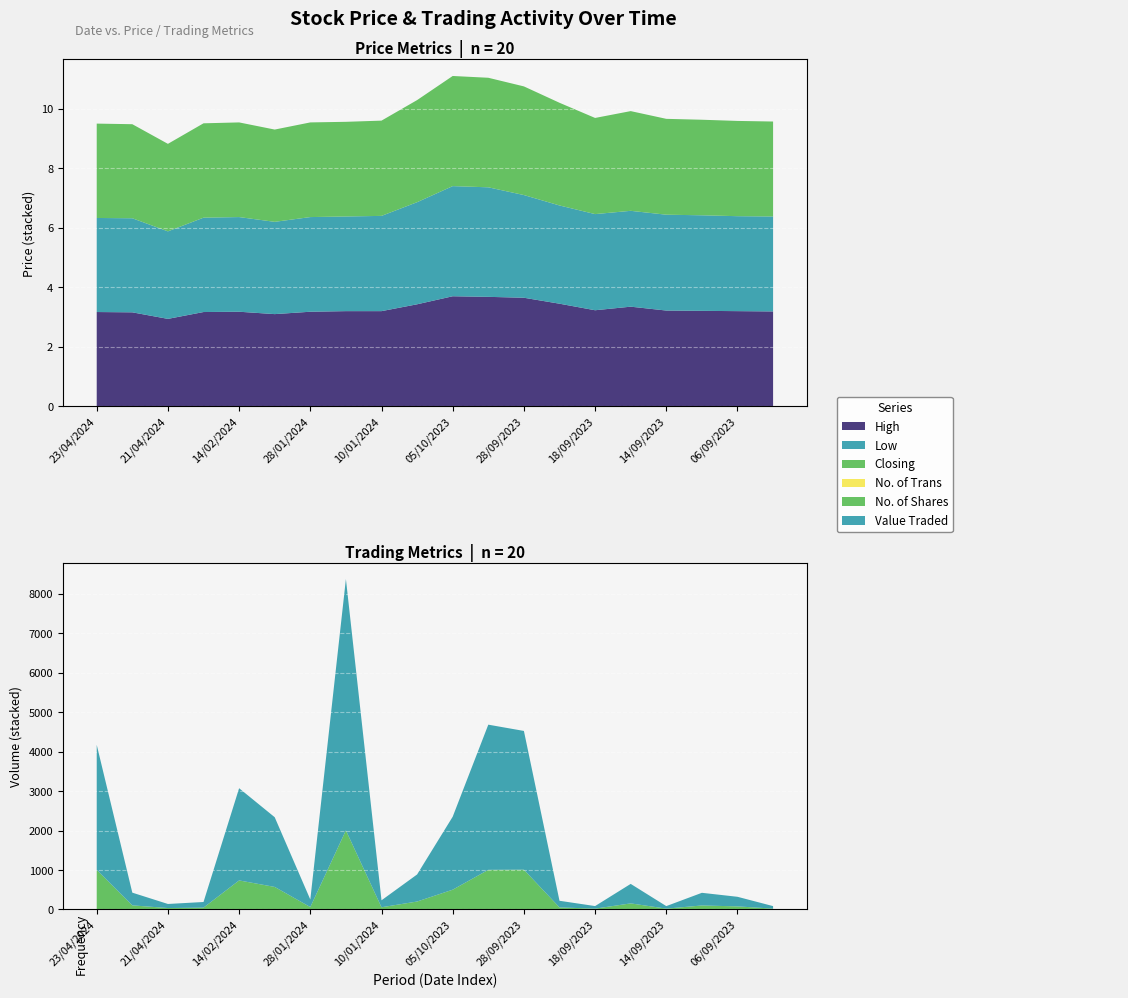

Reading right to left, list all the values displayed in this chart.

High: 3.2	3.2	3.2	3.2	3.4	3.2	3.5	3.6	3.7	3.7	3.4	3.2	3.2	3.2	3.1	3.2	3.2	2.9	3.2	3.2
Low: 3.2	3.2	3.2	3.2	3.2	3.2	3.3	3.5	3.7	3.7	3.4	3.2	3.2	3.2	3.1	3.2	3.2	2.9	3.2	3.2
Closing: 3.2	3.2	3.2	3.2	3.4	3.2	3.5	3.6	3.7	3.7	3.4	3.2	3.2	3.2	3.1	3.2	3.2	2.9	3.2	3.2
Value Traded: 64.0	243.0	321.0	64.0	494.0	65.0	168.0	3517.0	3680.0	1850.0	686.0	176.0	6370.0	191.0	1767.0	2337.0	143.0	103.0	322.0	3169.0
No. of Trans: 1.0	2.0	1.0	1.0	4.0	1.0	2.0	8.0	4.0	1.0	1.0	1.0	5.0	1.0	1.0	1.0	1.0	1.0	2.0	4.0
No. of Shares: 20.0	76.0	100.0	20.0	150.0	20.0	50.0	1000.0	1000.0	500.0	200.0	55.0	2000.0	60.0	570.0	735.0	45.0	35.0	102.0	1000.0